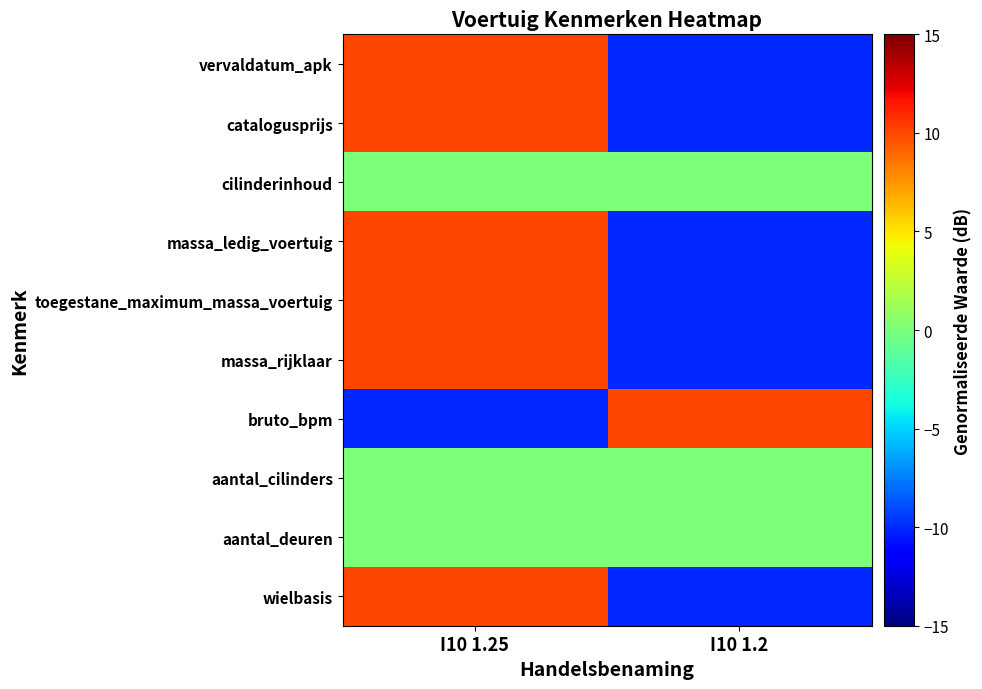

Which series has the largest range (max minus min)?

vervaldatum_apk